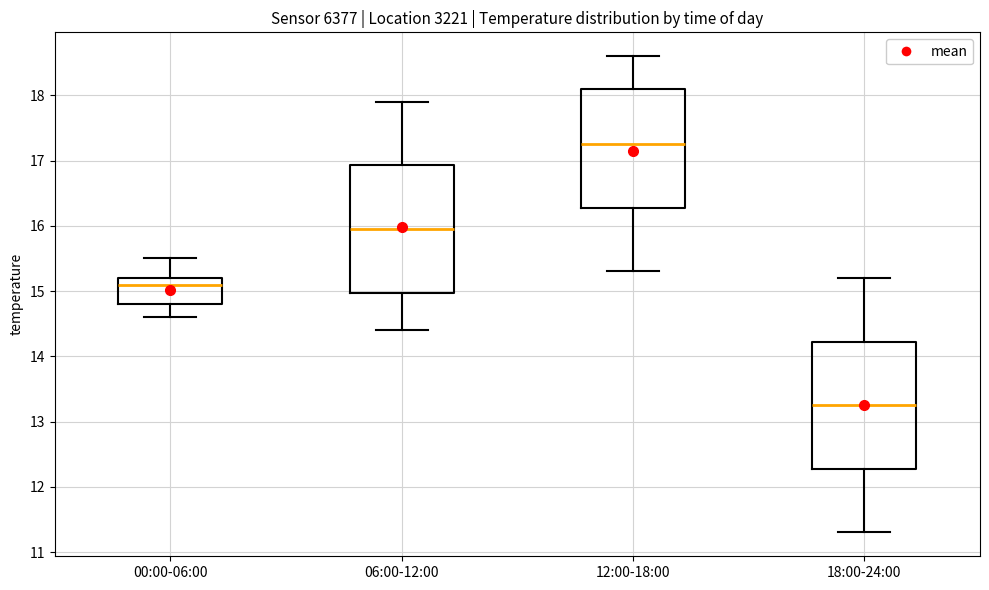

Which box has the lowest median line?

18:00-24:00